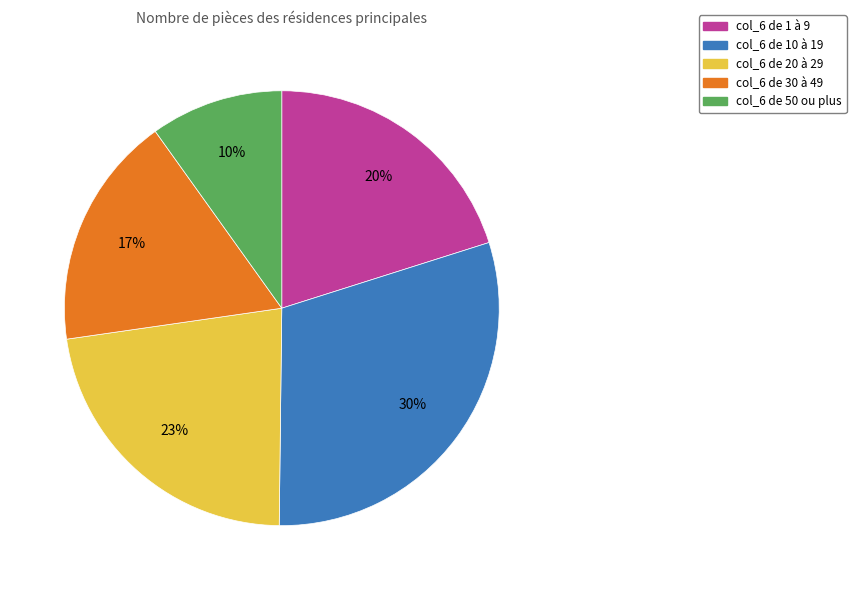

How many slices are in this pie chart?

5